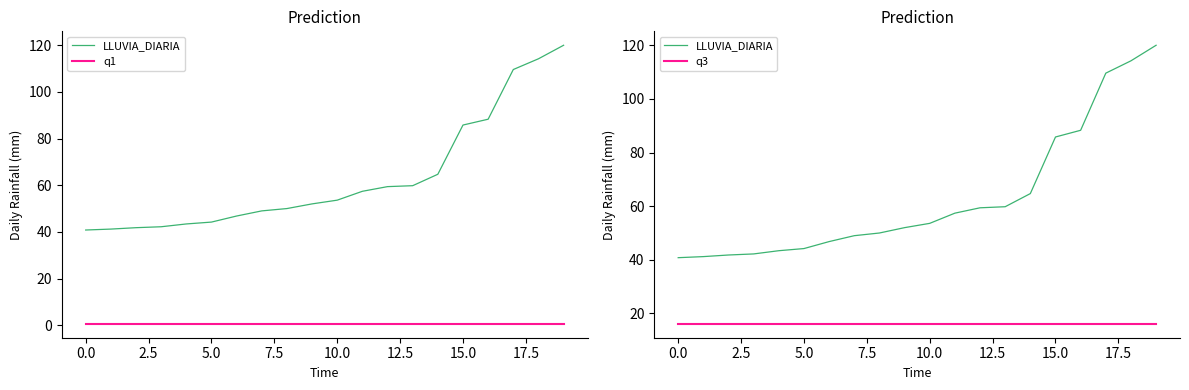

Which series changed the most between 11 and 13?

LLUVIA_DIARIA